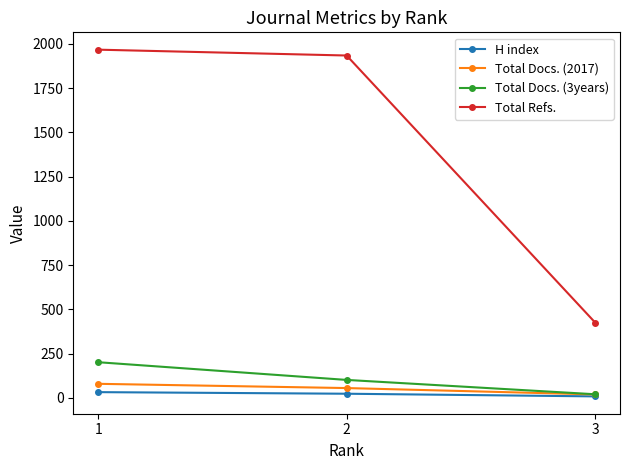

Which series changed the most between 2 and 3?

Total Refs.